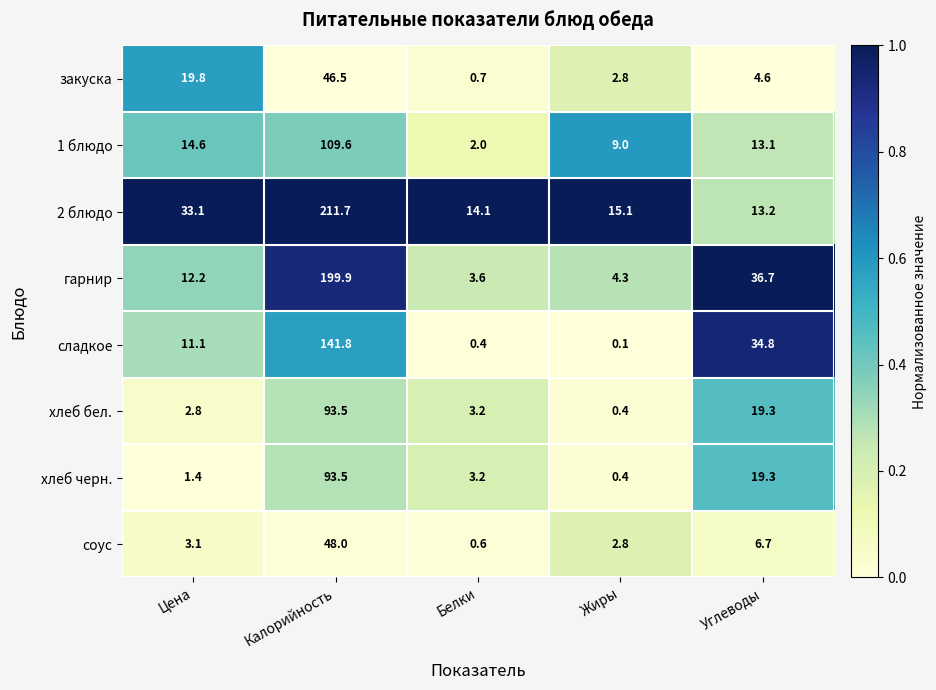

Rank the categories by соус value from lowest to highest.

Белки, Жиры, Цена, Углеводы, Калорийность